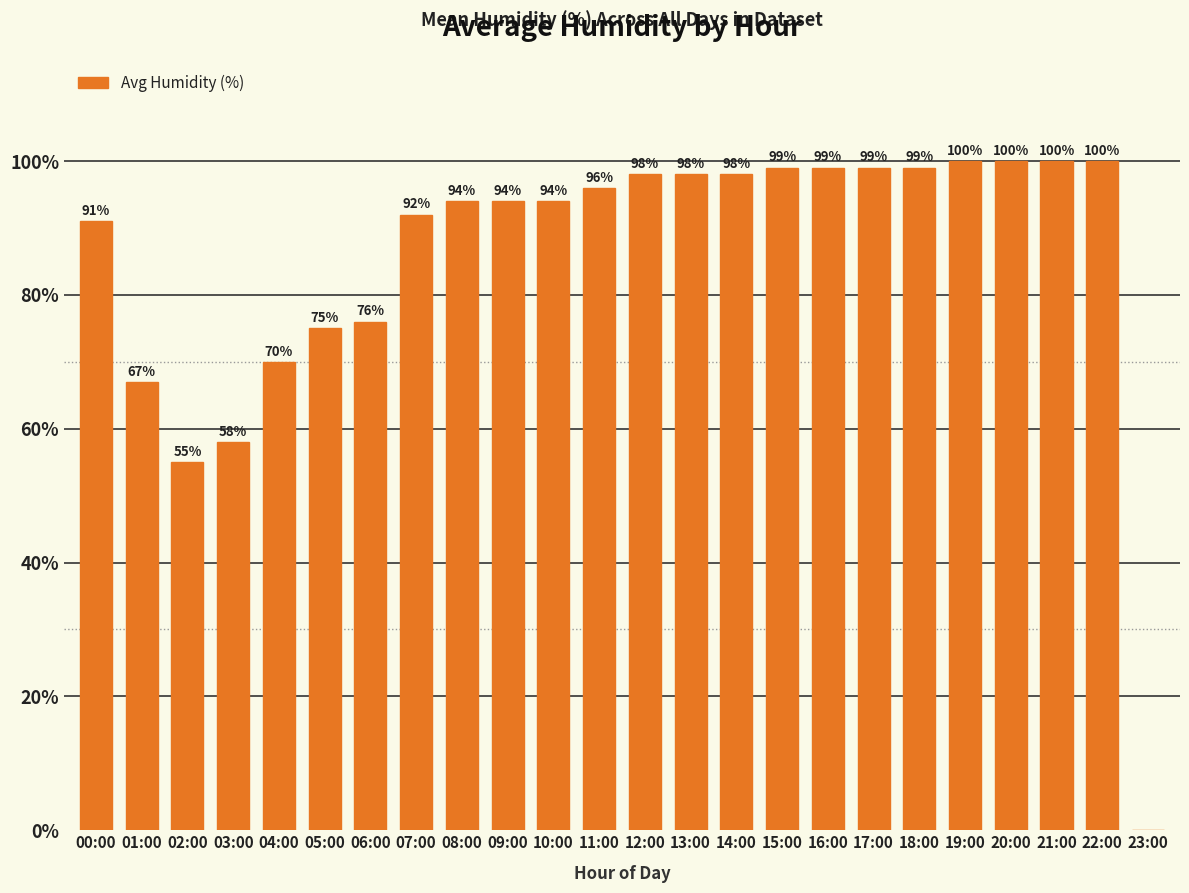

Where is the data nearest to the value 50?

02:00